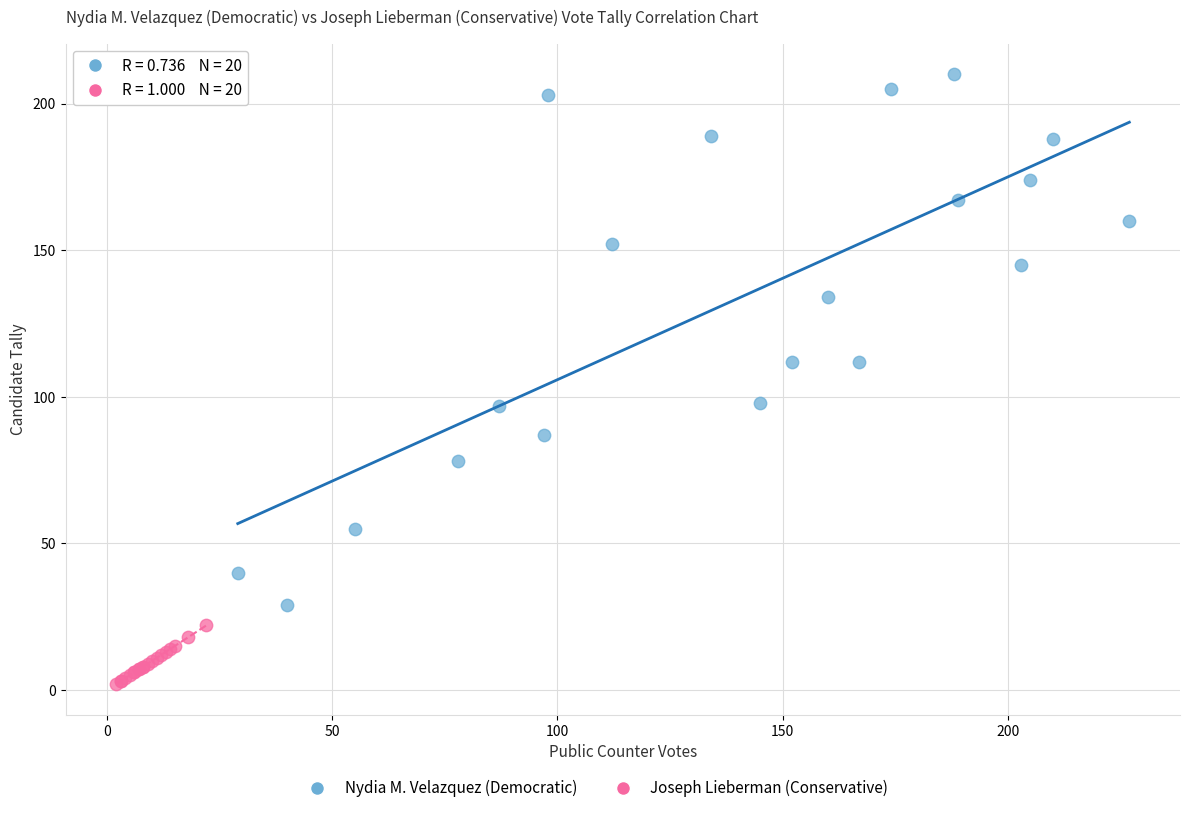

Which series contains the highest Y value?

Nydia M. Velazquez (Democratic)